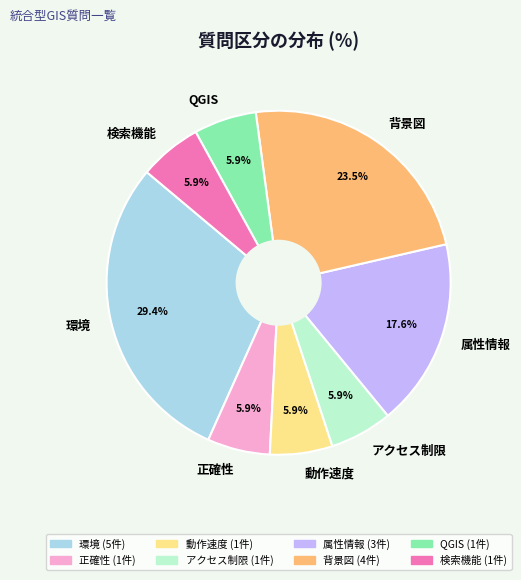

To the nearest percent, what is the difference between the largest and smallest slice percentages?

24%